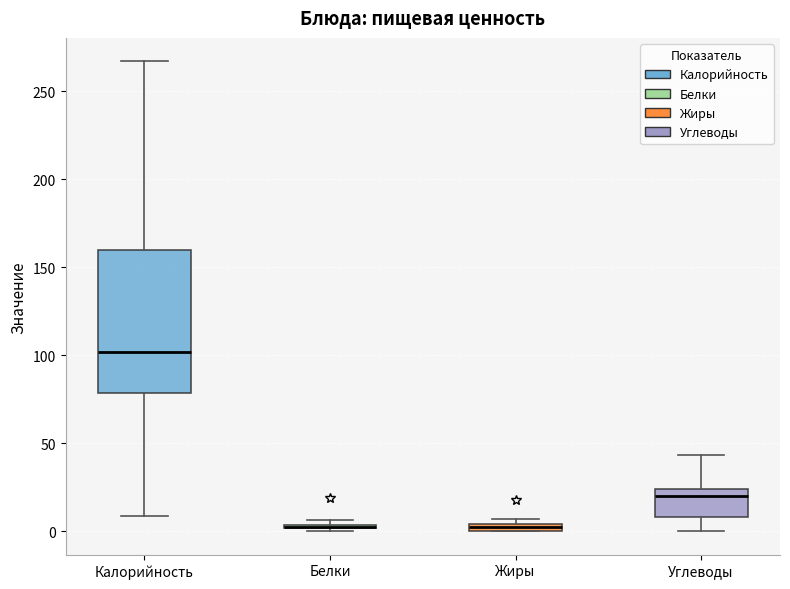

Comparing the boxes themselves (not the whiskers), which one is the tallest?

Калорийность